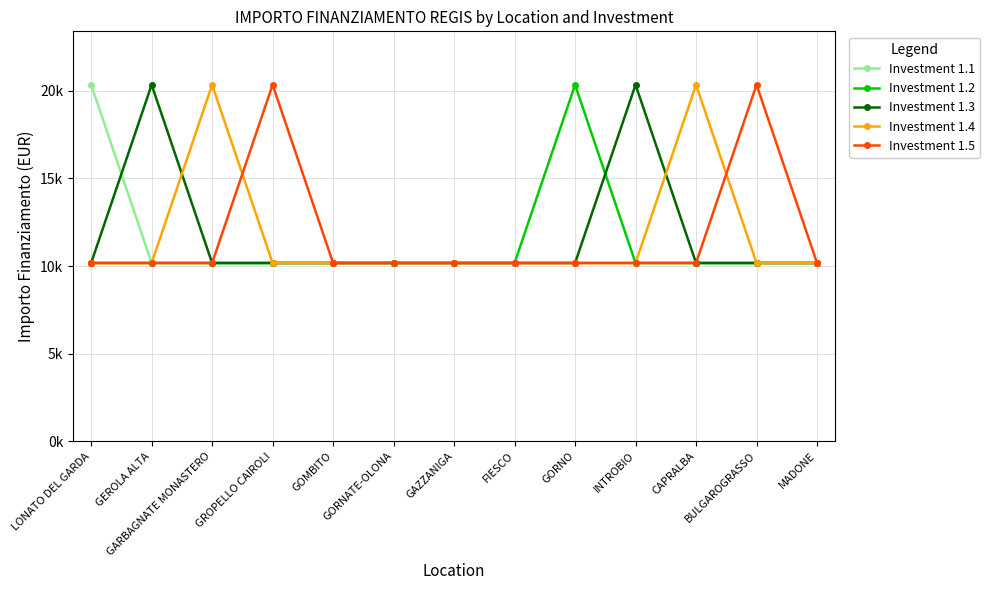

After their last crossing, which series has the higher values: Investment 1.4 or Investment 1.3?

Investment 1.4